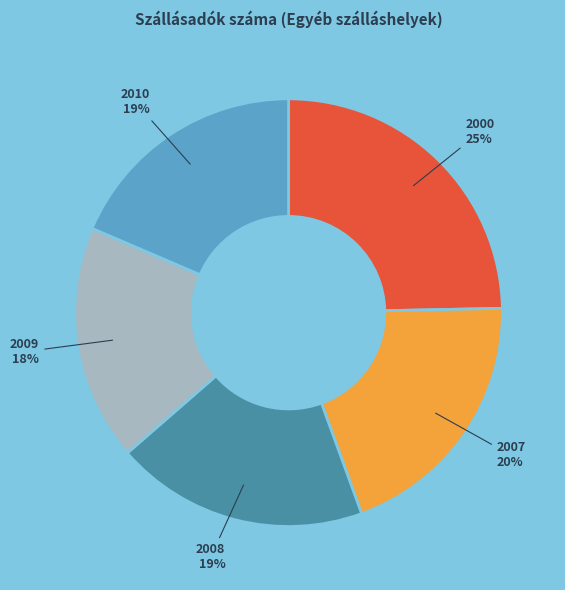

To the nearest percent, what is the difference between the largest and smallest slice percentages?

7%